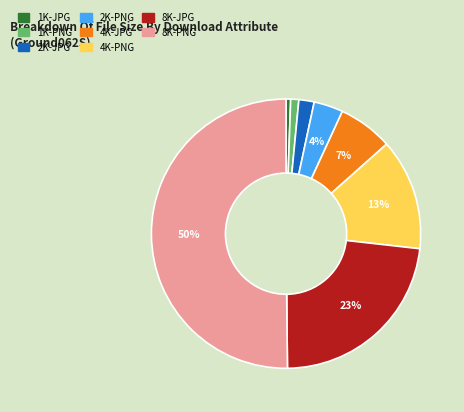

To the nearest percent, what is the average slice percentage?

12%